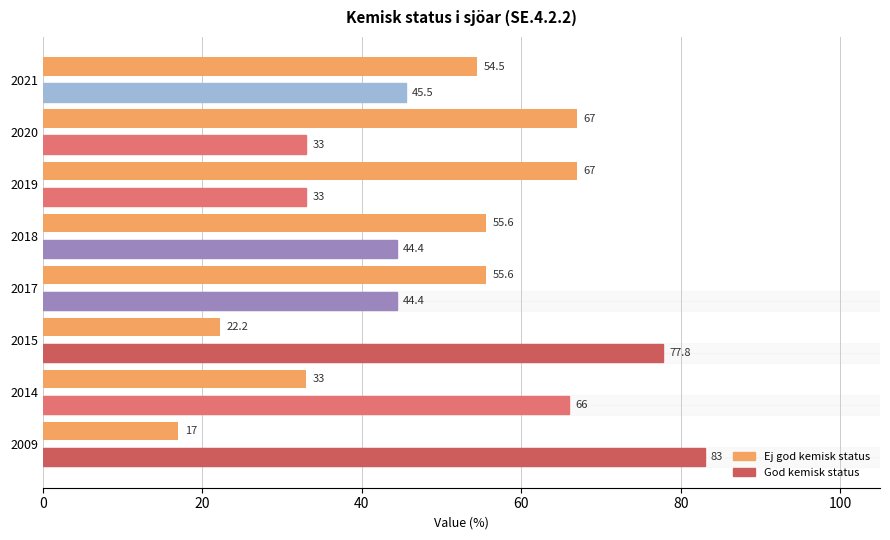

What is the maximum value shown in the chart?

83.0